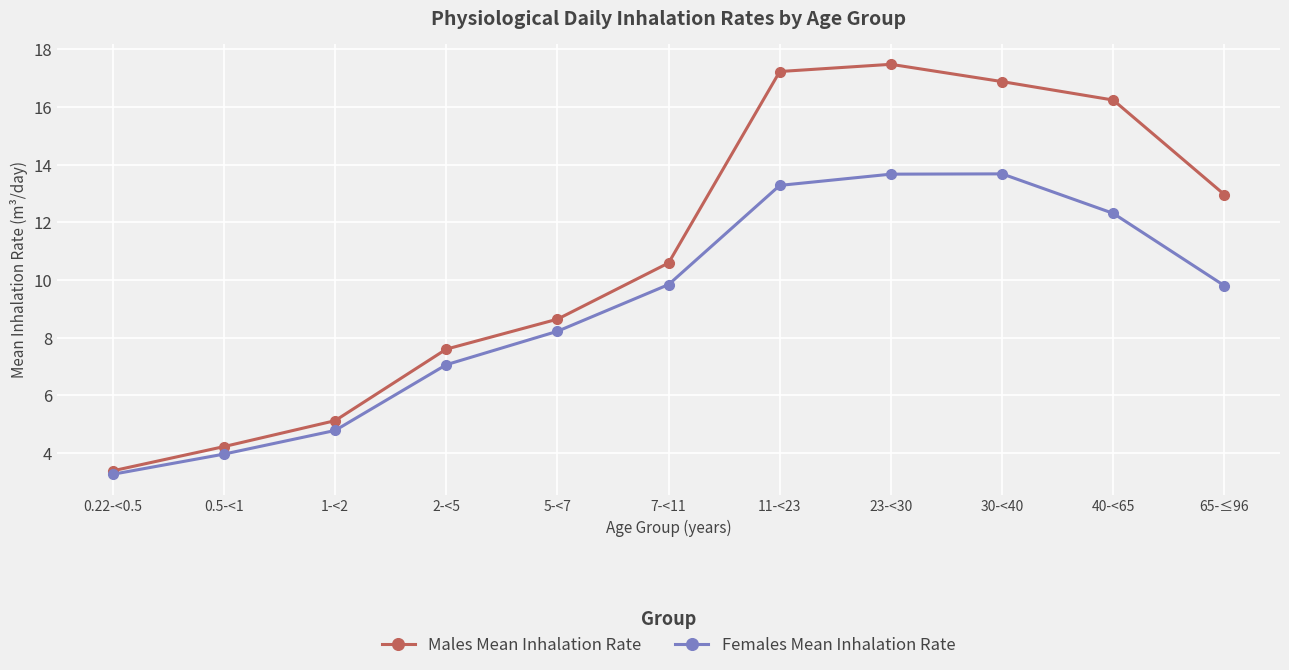

Which series has the widest spread of values?

Males Mean Inhalation Rate